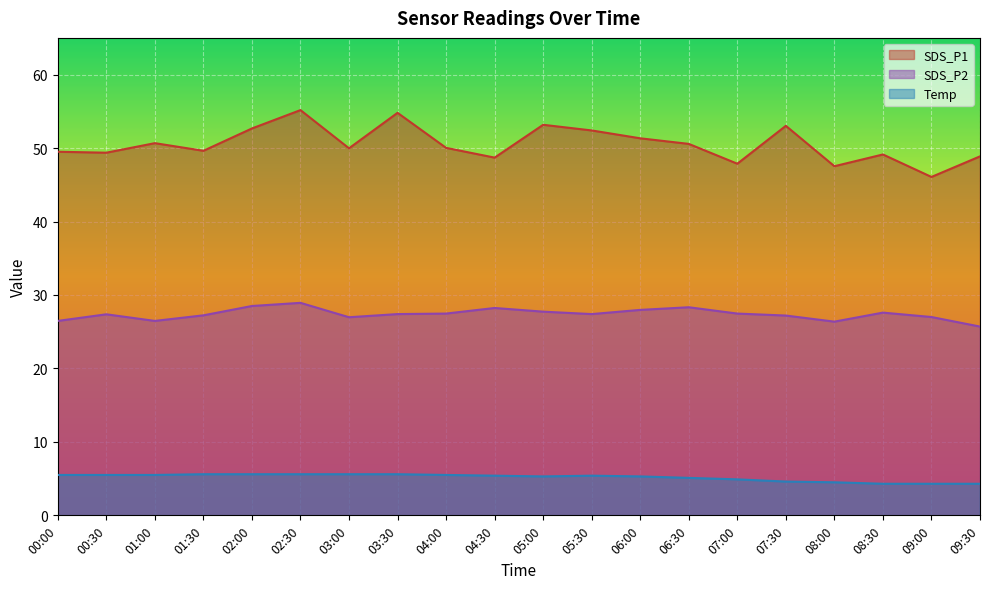

What is the difference between the SDS_P1 values at 02:00 and 05:00?

0.5